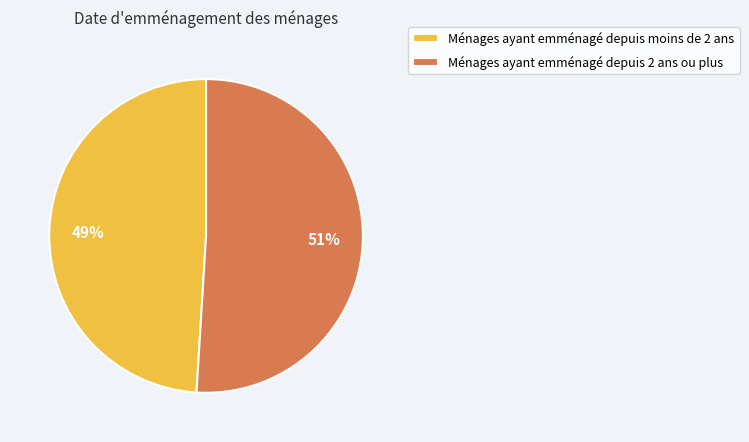

The Ménages ayant emménagé depuis moins de 2 ans slice represents 34% of the pie. True or false?

False